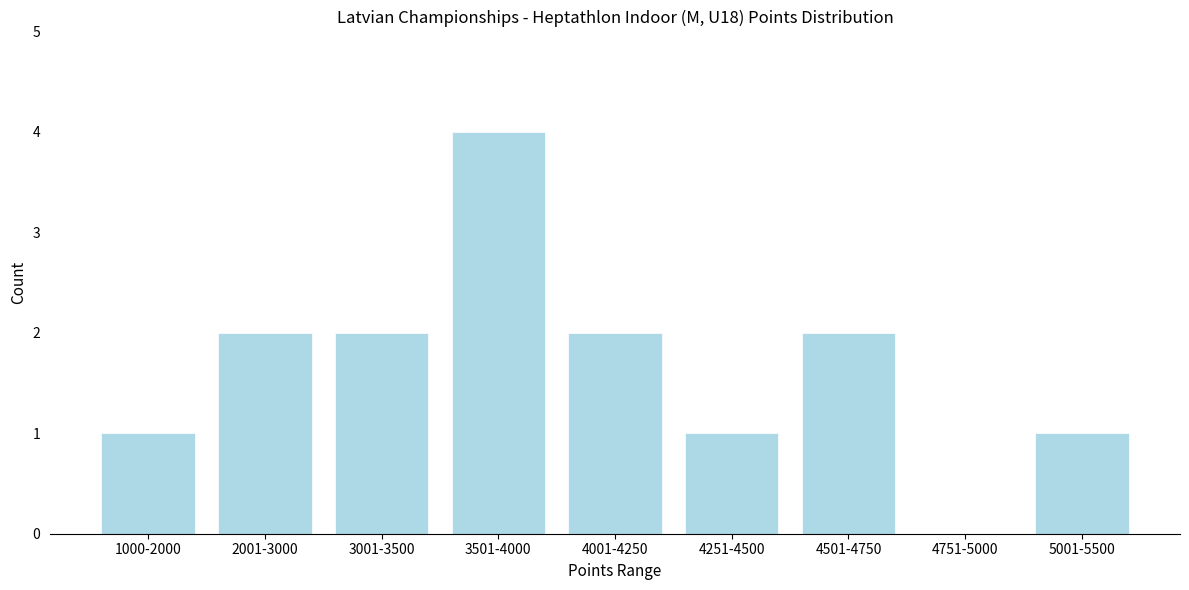

Reading right to left, list all the values displayed in this chart.

5001-5500=1	4751-5000=0	4501-4750=2	4251-4500=1	4001-4250=2	3501-4000=4	3001-3500=2	2001-3000=2	1000-2000=1